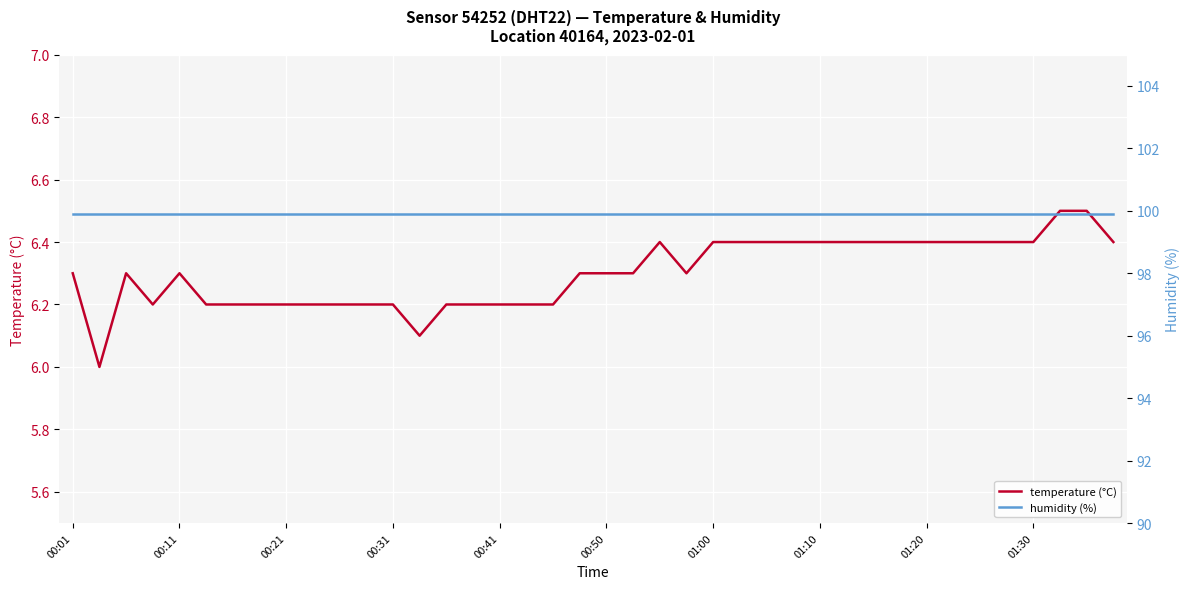

What is the minimum value for temperature (°C)?

6.0